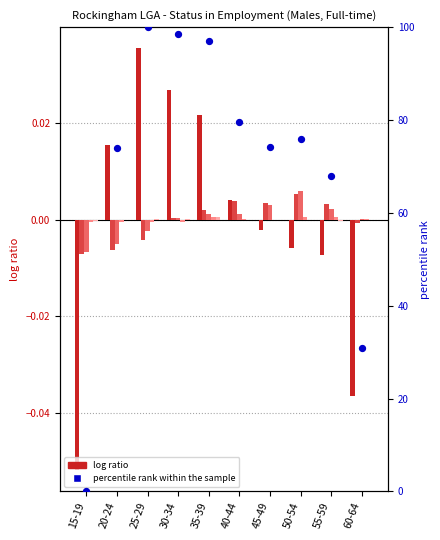

Which series reaches the minimum Y coordinate?

Employee